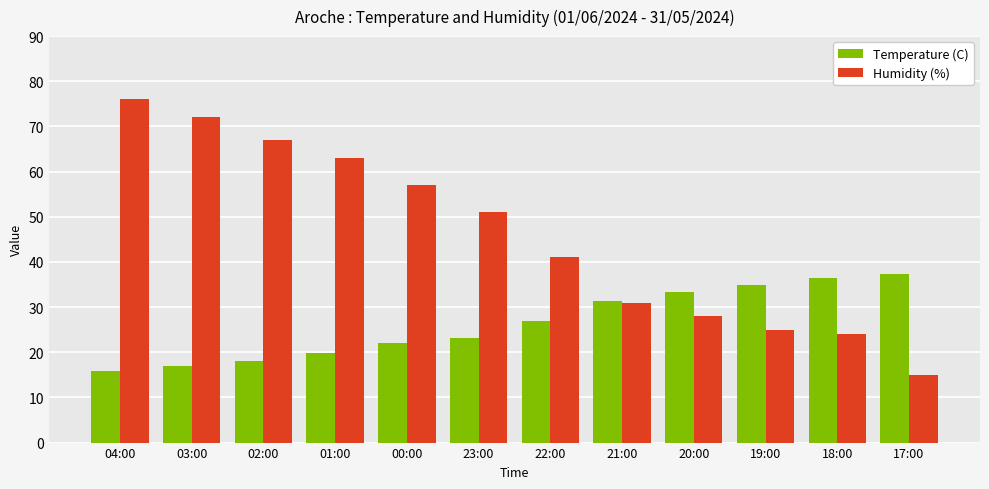

Rank the series at 03:00 from lowest to highest value.

Temperature (C), Humidity (%)